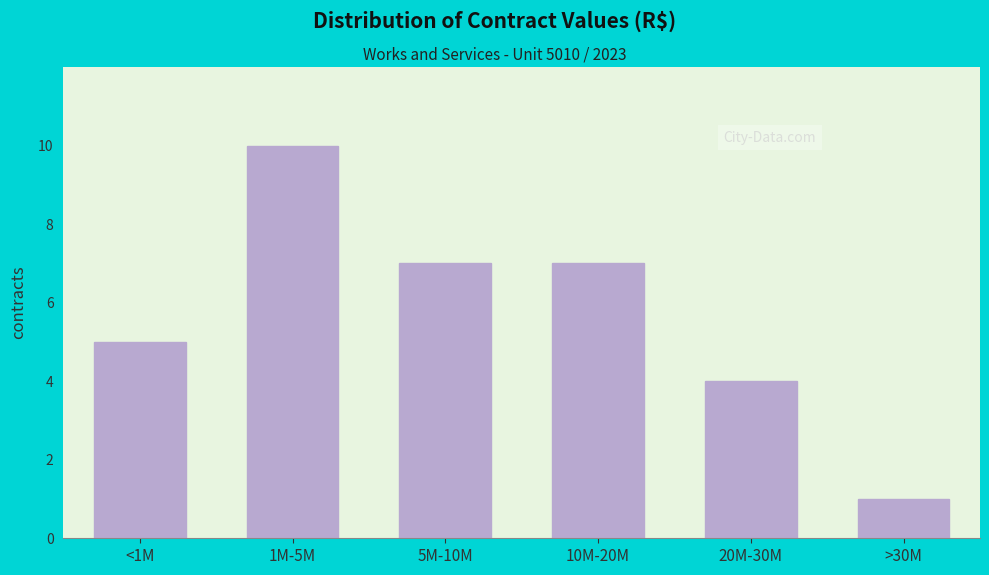

Reading left to right, what are all the values shown in this chart?

5	10	7	7	4	1